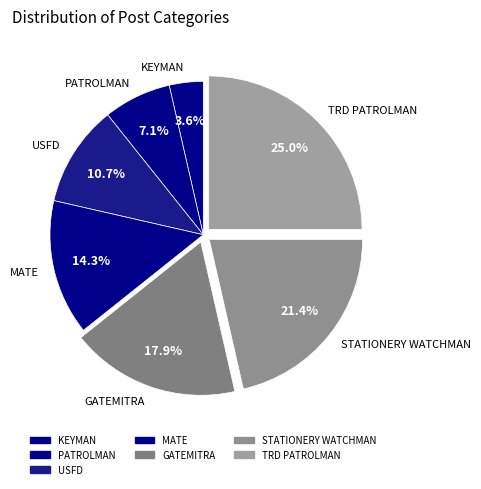

Which slice is the largest?

TRD PATROLMAN